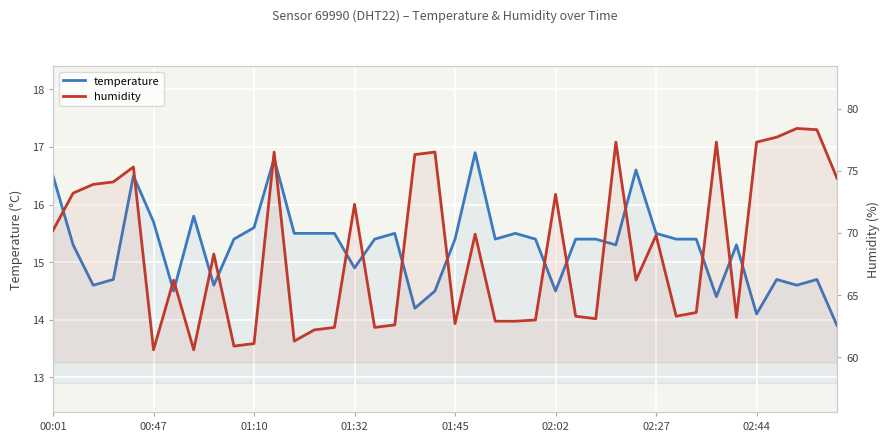

Rank the series at 26 from highest to lowest value.

humidity, temperature